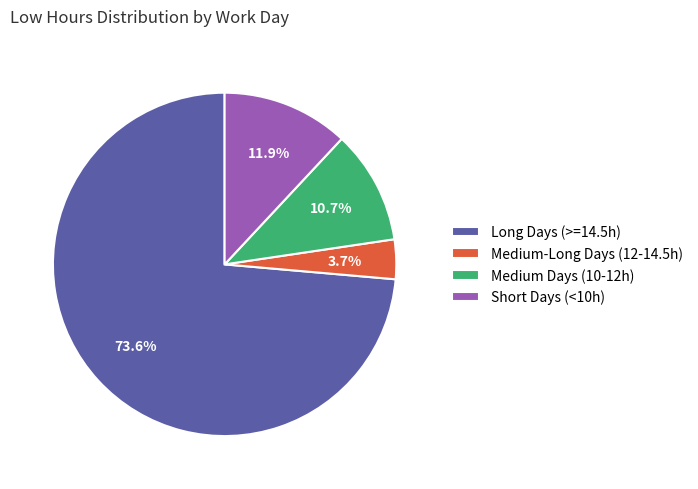

How many slices are in this pie chart?

4